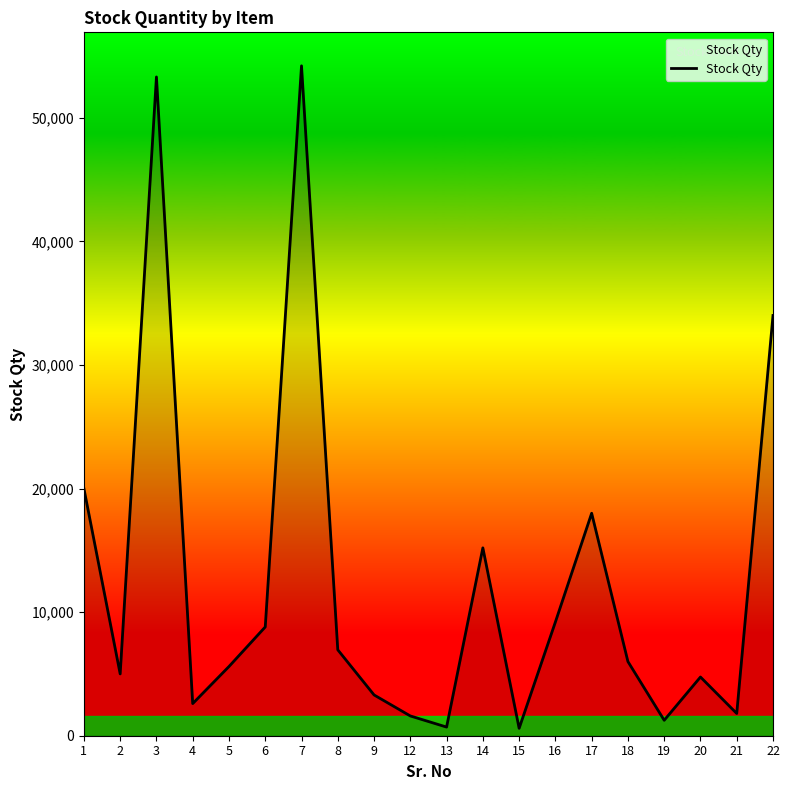

What is the difference between the maximum and minimum values?

53600